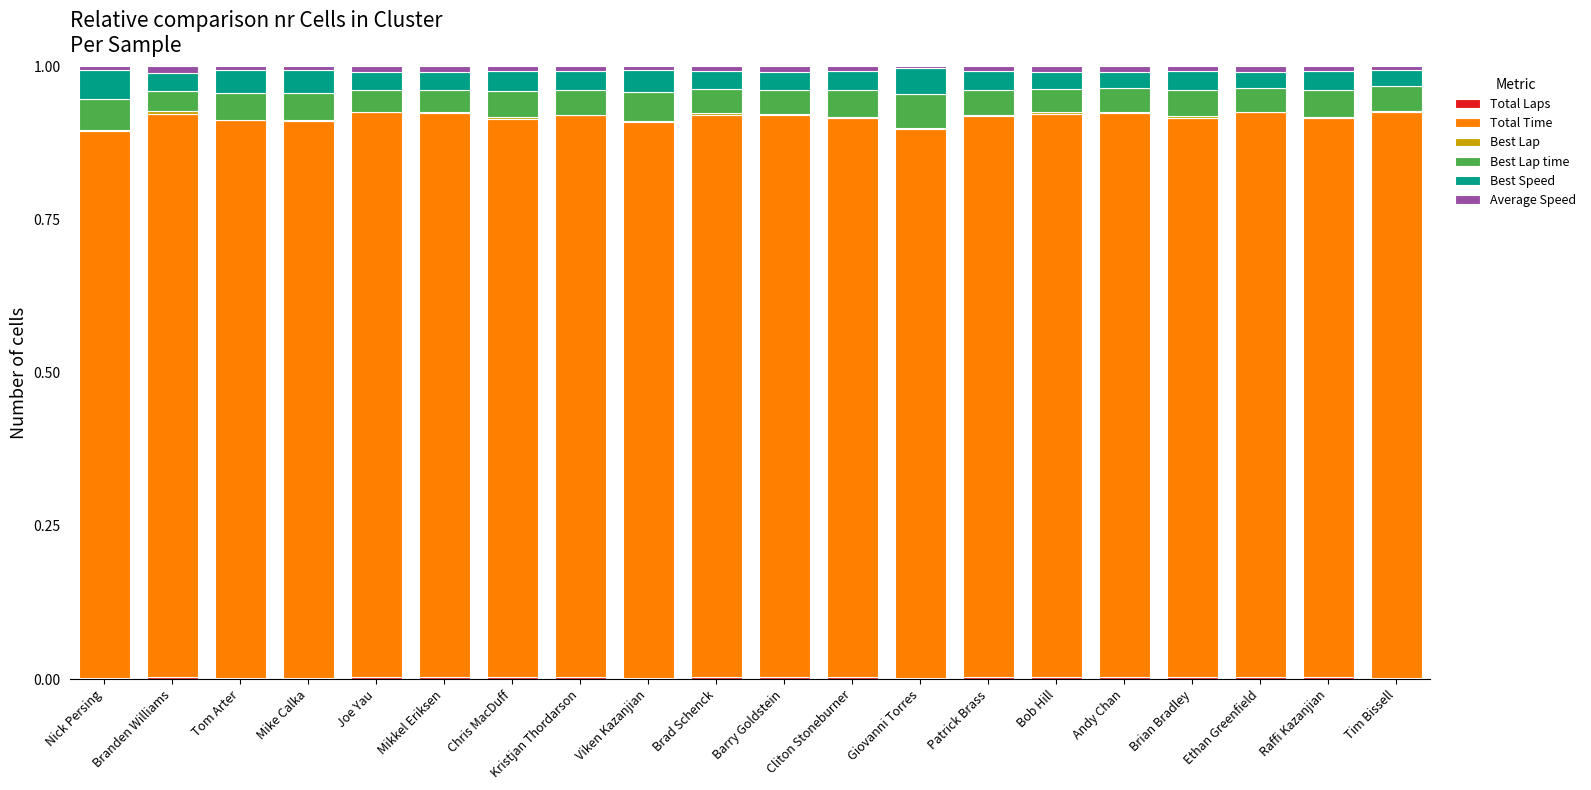

Count the number of categories in the chart.

20